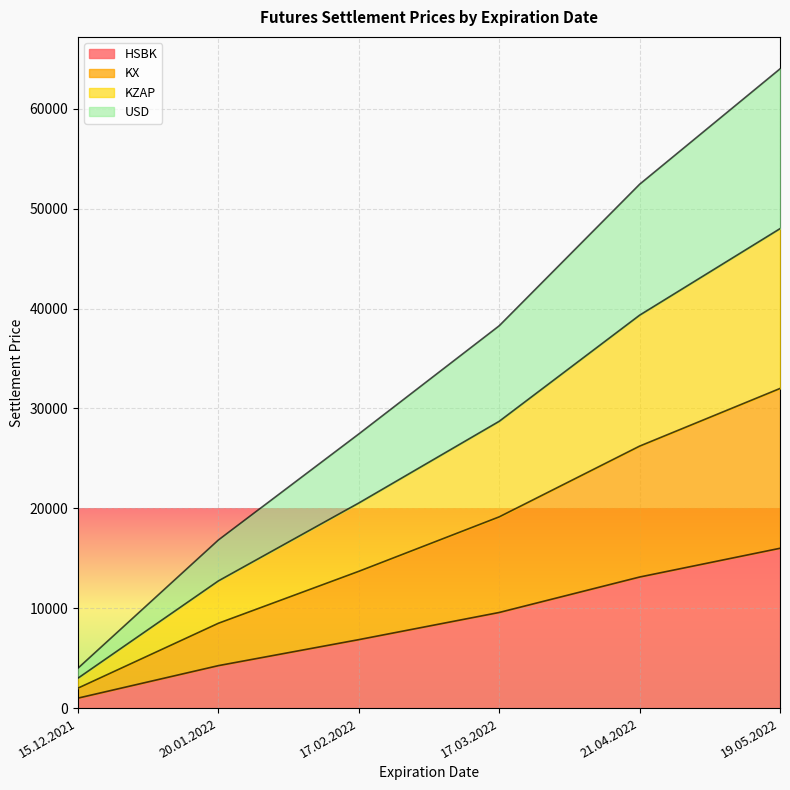

List the series in order of their peak value, lowest first.

HSBK, KZAP, KX, USD